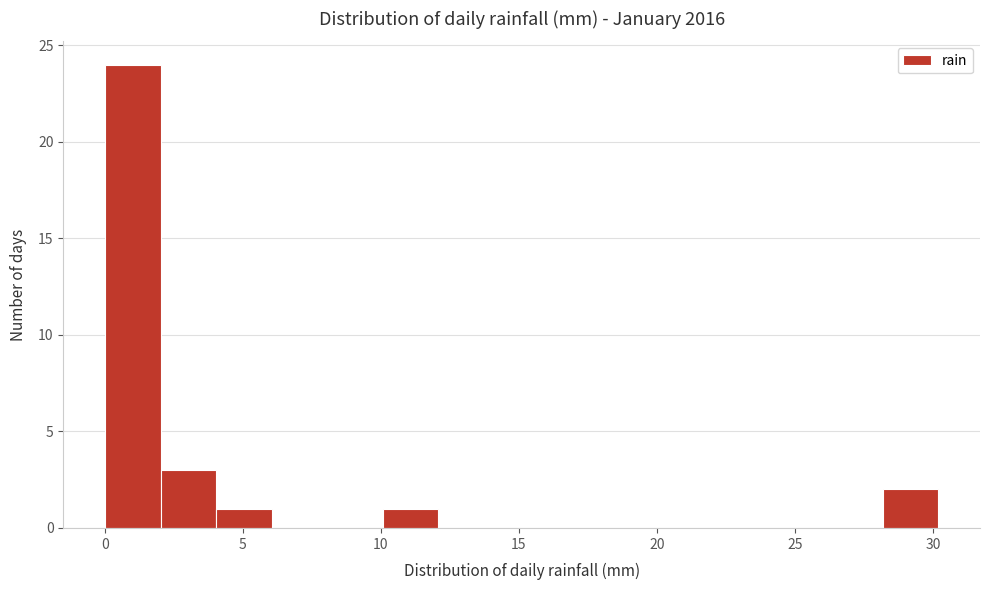

Reading left to right, list every bar in this chart as the range it spans on the x-axis followed by its height. Neither the bar edges nor the heights are printed on the chart, so give them approximately, as read against the axes.

0 to 2: 24
2 to 4: 3
4 to 6: 1
6 to 8: 0
8 to 10: 0
10 to 12: 1
12 to 14: 0
14 to 16: 0
16 to 18: 0
18 to 20: 0
20 to 22: 0
22 to 24: 0
24 to 26: 0
26 to 28: 0
28 to 30: 2